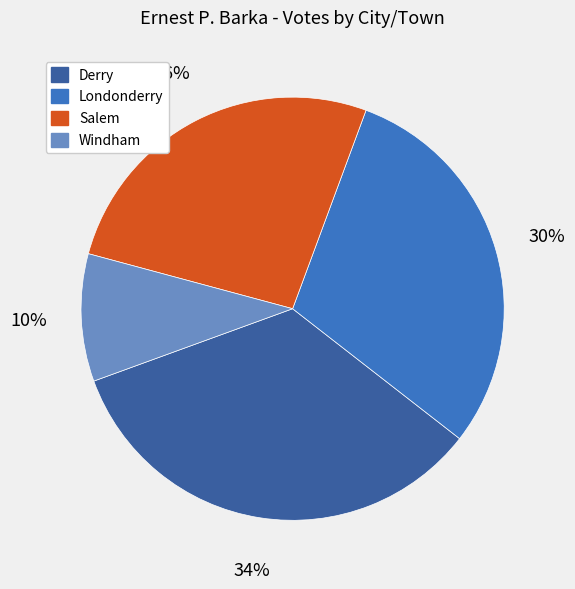

Does any single category account for the majority?

No